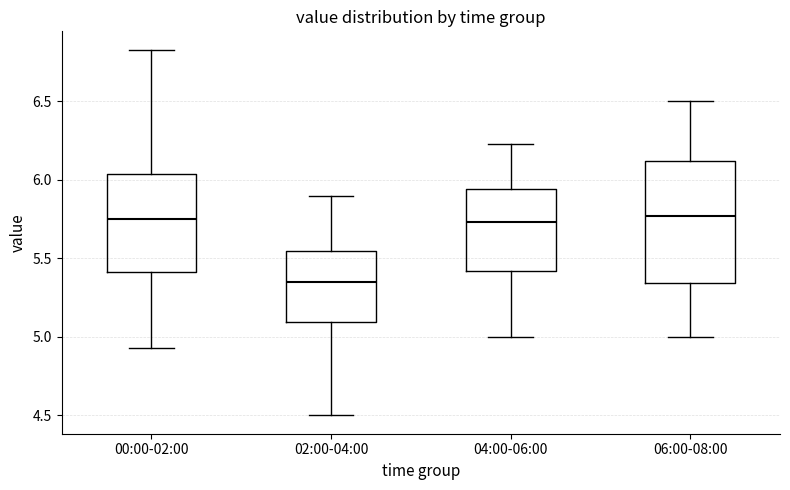

Which box has the lowest median line?

02:00-04:00